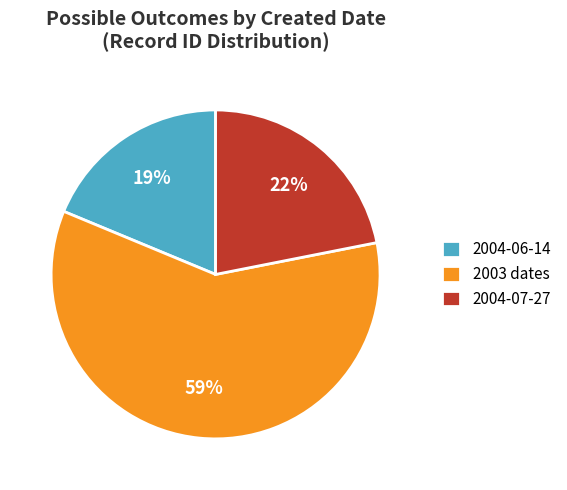

Rank the categories by value from highest to lowest.

2003 dates, 2004-07-27, 2004-06-14